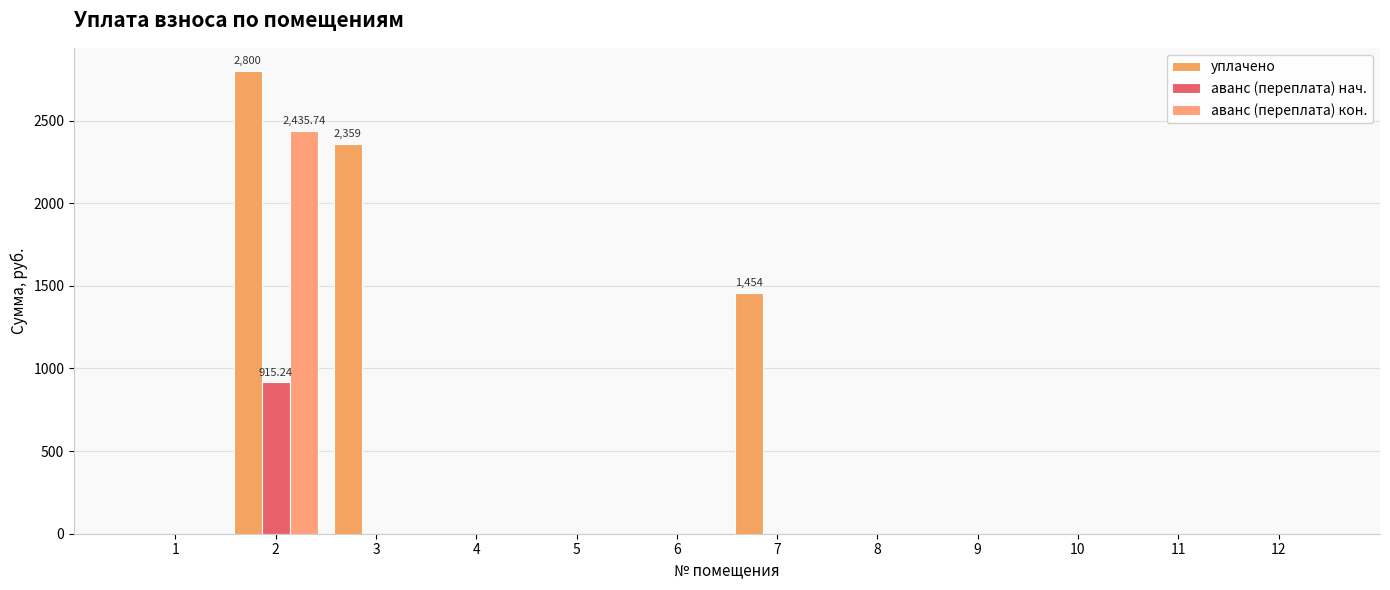

Reading left to right, transcribe all the data shown in this chart.

уплачено: 0.0	2800.0	2359.2	0.0	0.0	0.0	1454.0	0.0	0.0	0.0	0.0	0.0
аванс (переплата) нач.: 0.0	915.2	0.0	0.0	0.0	0.0	0.0	0.0	0.0	0.0	0.0	0.0
аванс (переплата) кон.: 0.0	2435.7	0.0	0.0	0.0	0.0	0.0	0.0	0.0	0.0	0.0	0.0